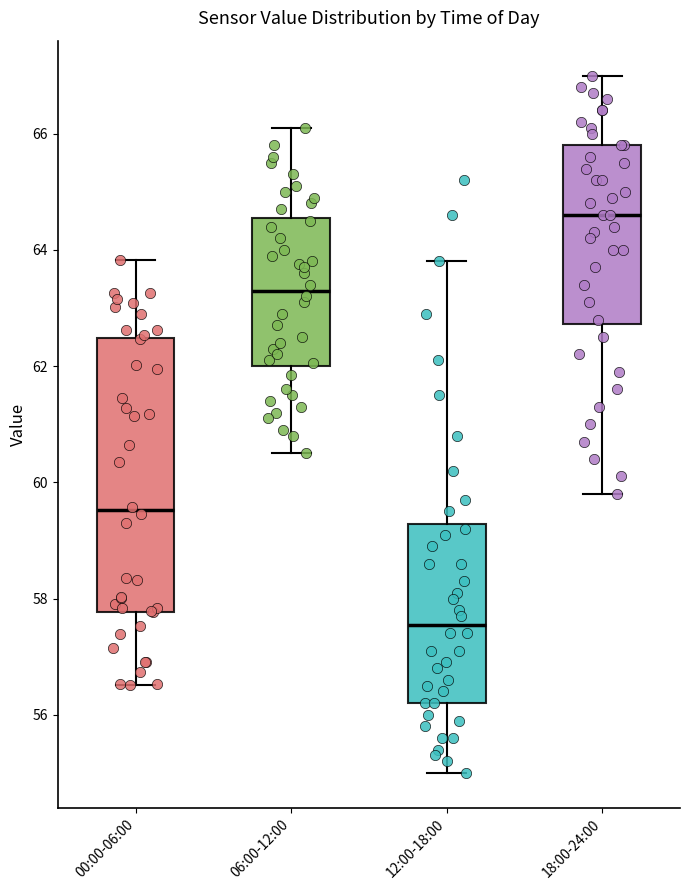

Reading left to right, transcribe this box plot: for each box, give where its median line is, the range the box spans, and where its two whiskers end, as read against the y-axis. The values are not printed on the chart, so give them approximately, as read against the axis.

00:00-06:00: median 59.6, box 57.8 to 62.4, whiskers 56.6 to 63.8
06:00-12:00: median 63.4, box 62.0 to 64.6, whiskers 60.6 to 66.2
12:00-18:00: median 57.6, box 56.2 to 59.2, whiskers 55.0 to 63.8
18:00-24:00: median 64.6, box 62.8 to 65.8, whiskers 59.8 to 67.0